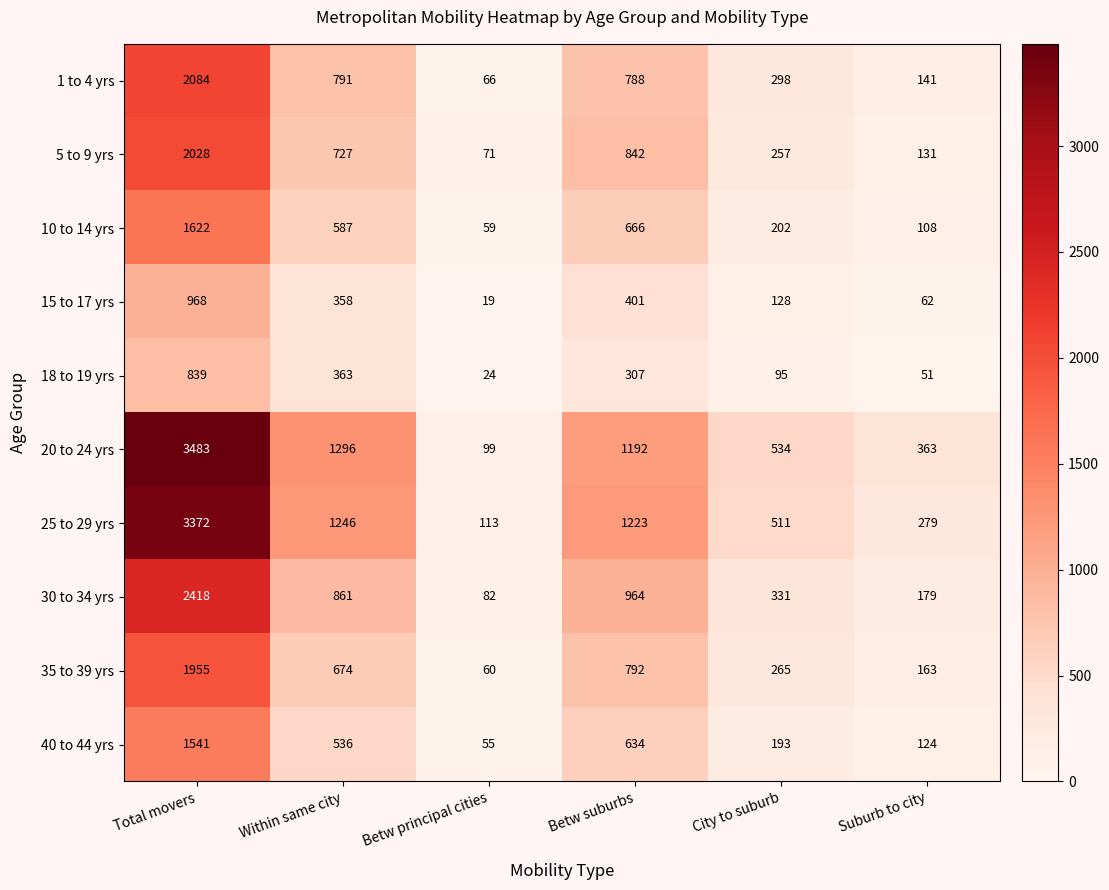

Is it true that 30 to 34 yrs equals 71 at Suburb to city?

False